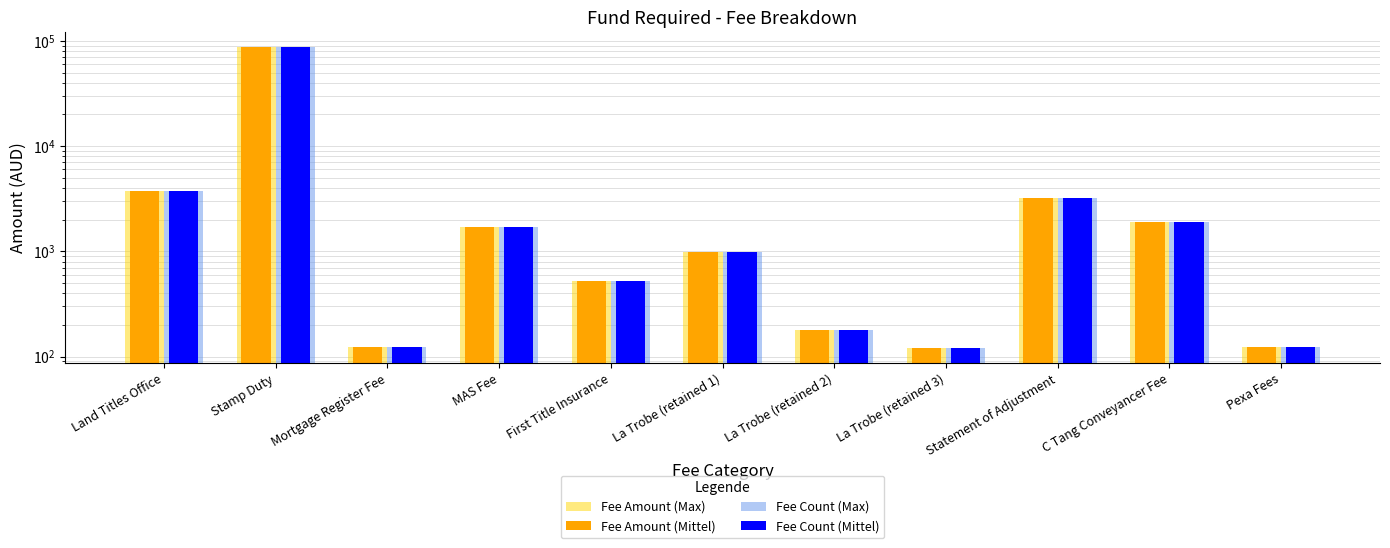

What is the label of the 7th bar from the left?

La Trobe (retained 2)